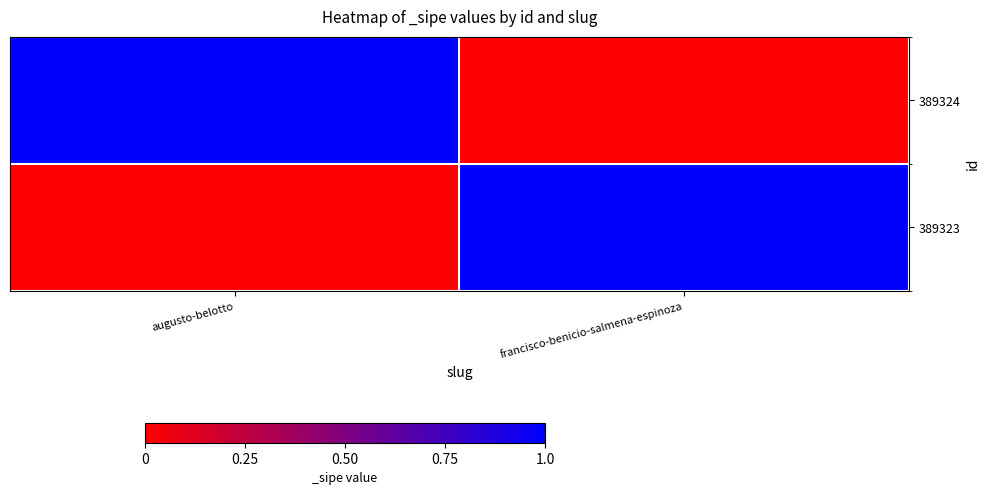

Between augusto-belotto and francisco-benicio-salmena-espinoza, which is larger?

augusto-belotto